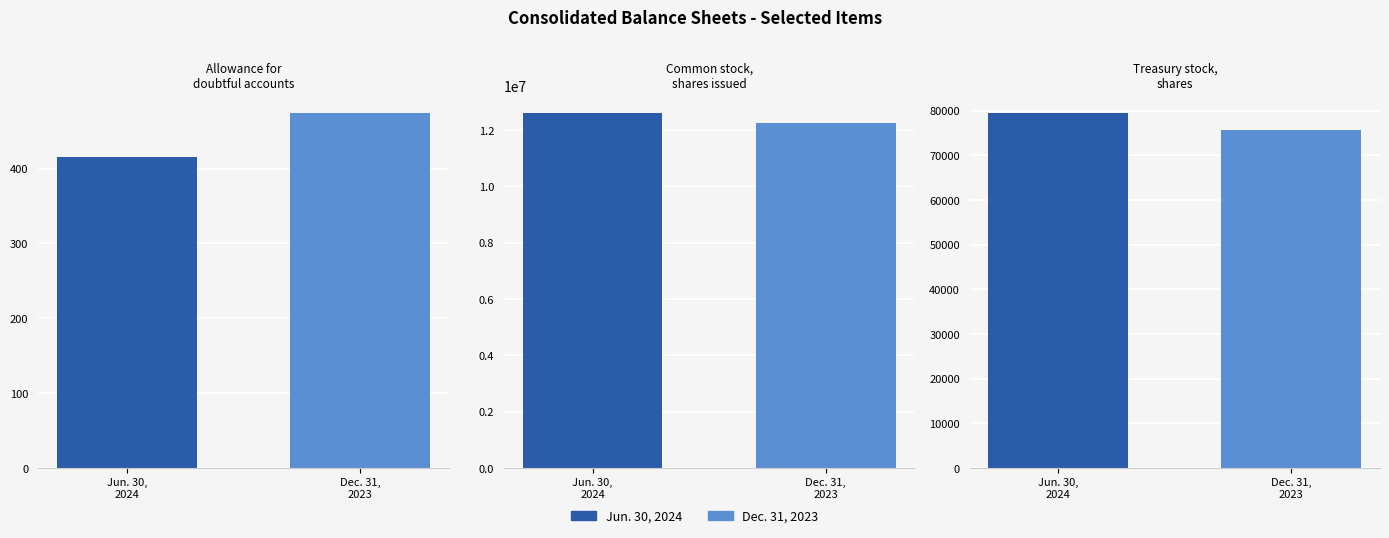

What is the label of the 3rd bar from the right?

Allowance for doubtful accounts